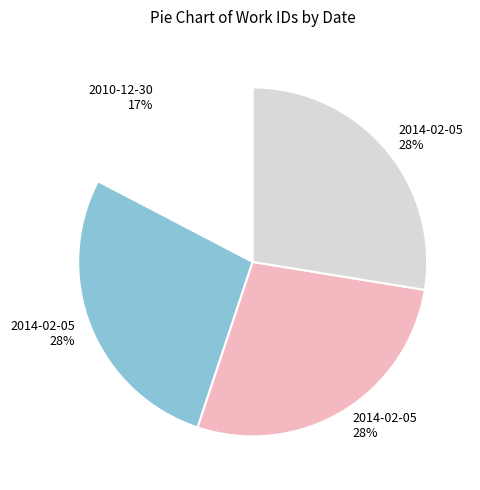

To the nearest percent, what is the average slice percentage?

25%